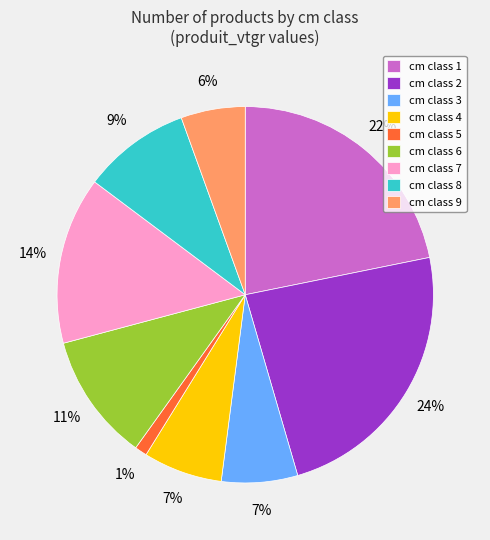

True or false: cm class 3 accounts for 1% of the total.

False